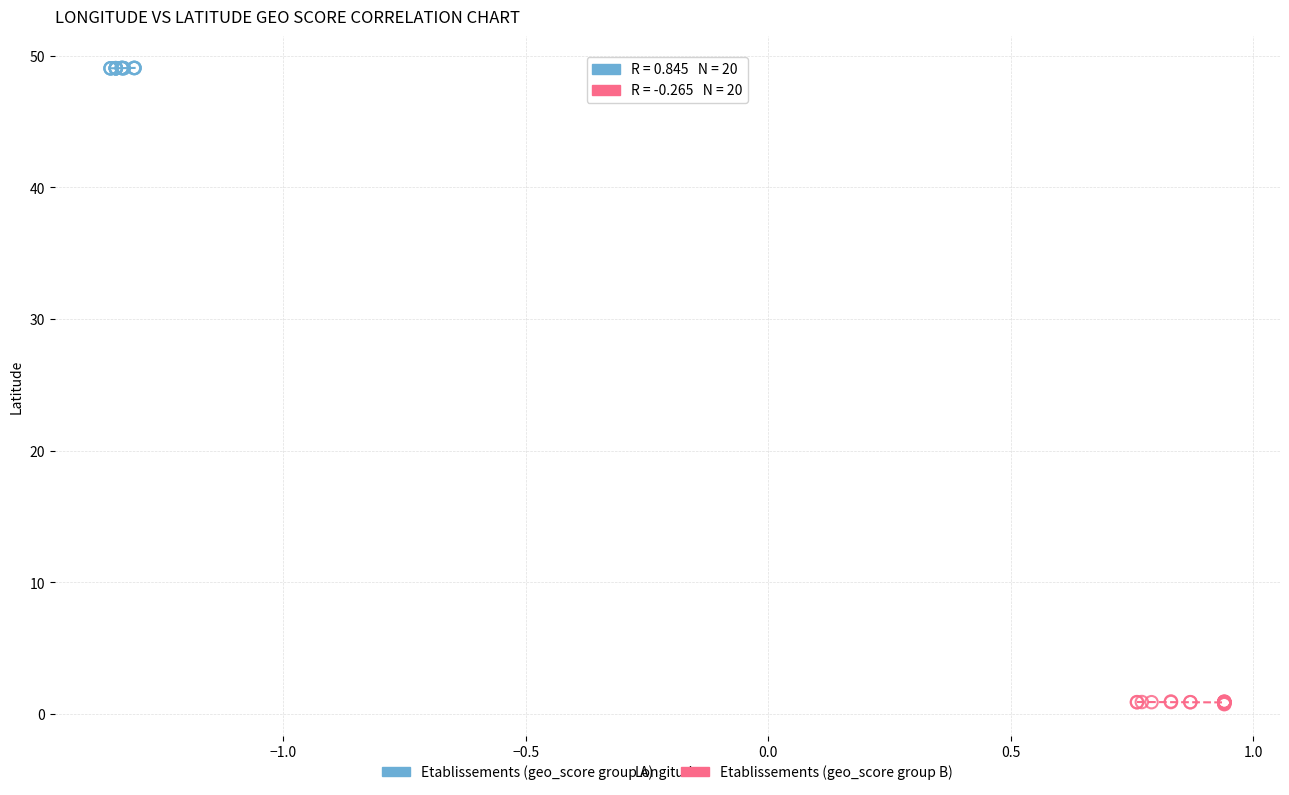

Which series contains the lowest Y value?

Etablissements (geo_score group B)